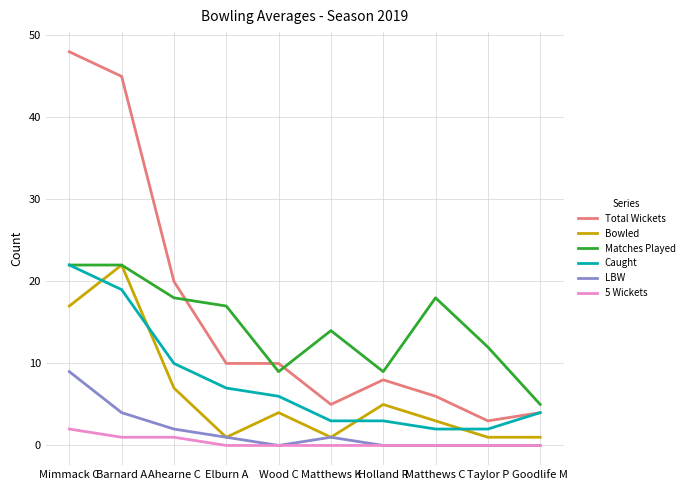

True or false: Matches Played has a value of 22 at Mimmack C.

True